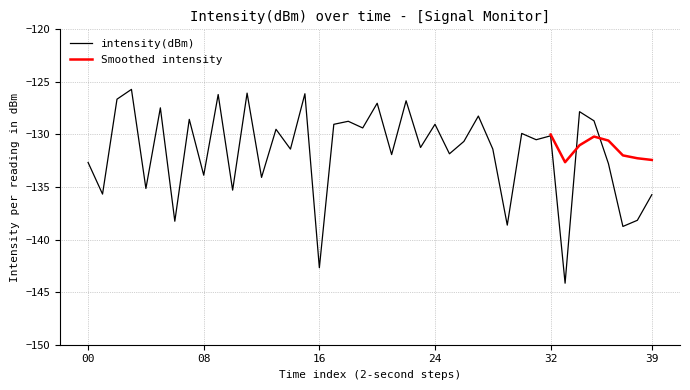

Reading left to right, extract all data points from this chart.

-132.7	-135.7	-126.6	-125.7	-135.1	-127.5	-138.3	-128.6	-133.9	-126.2	-135.3	-126.1	-134.1	-129.5	-131.4	-126.1	-142.7	-129.0	-128.7	-129.4	-127.0	-131.9	-126.8	-131.2	-129.0	-131.8	-130.7	-128.2	-131.4	-138.6	-129.9	-130.5	-130.1	-144.1	-127.8	-128.7	-132.8	-138.7	-138.2	-135.7